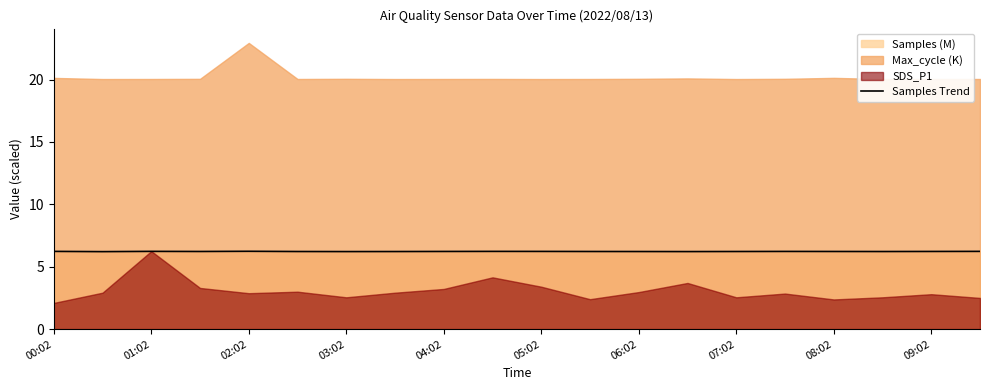

What is the highest value of the Samples Trend series?

6.2